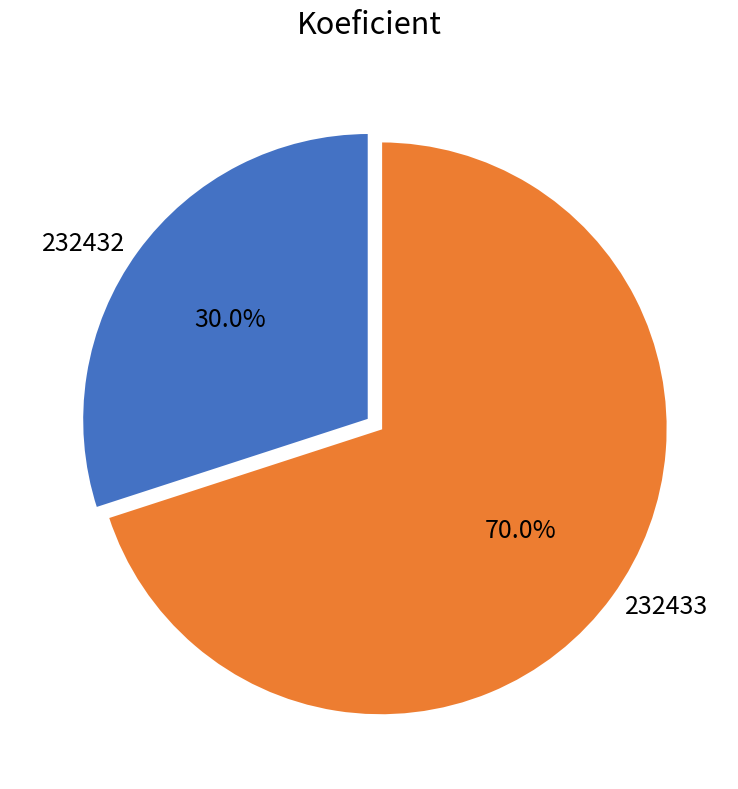

To the nearest percent, what is the combined percentage of 232433 and 232432?

100%